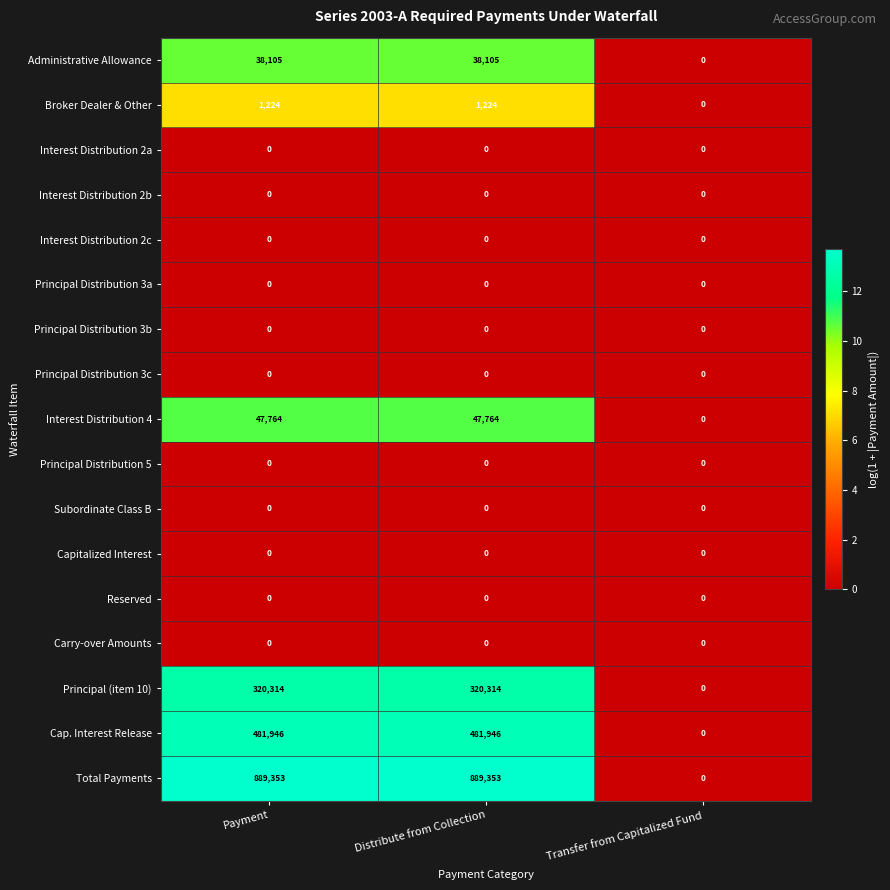

Which series changed the most between Payment and Transfer from Capitalized Fund?

Total Payments